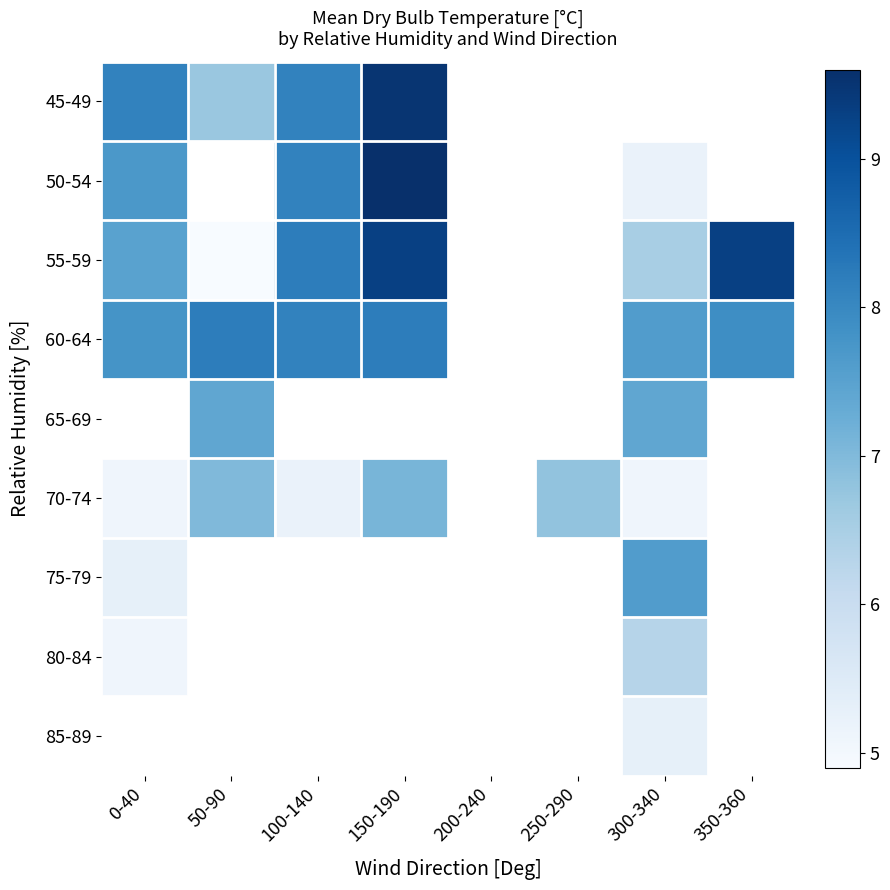

Which category has the lowest value in the 70-74 series?

0-40